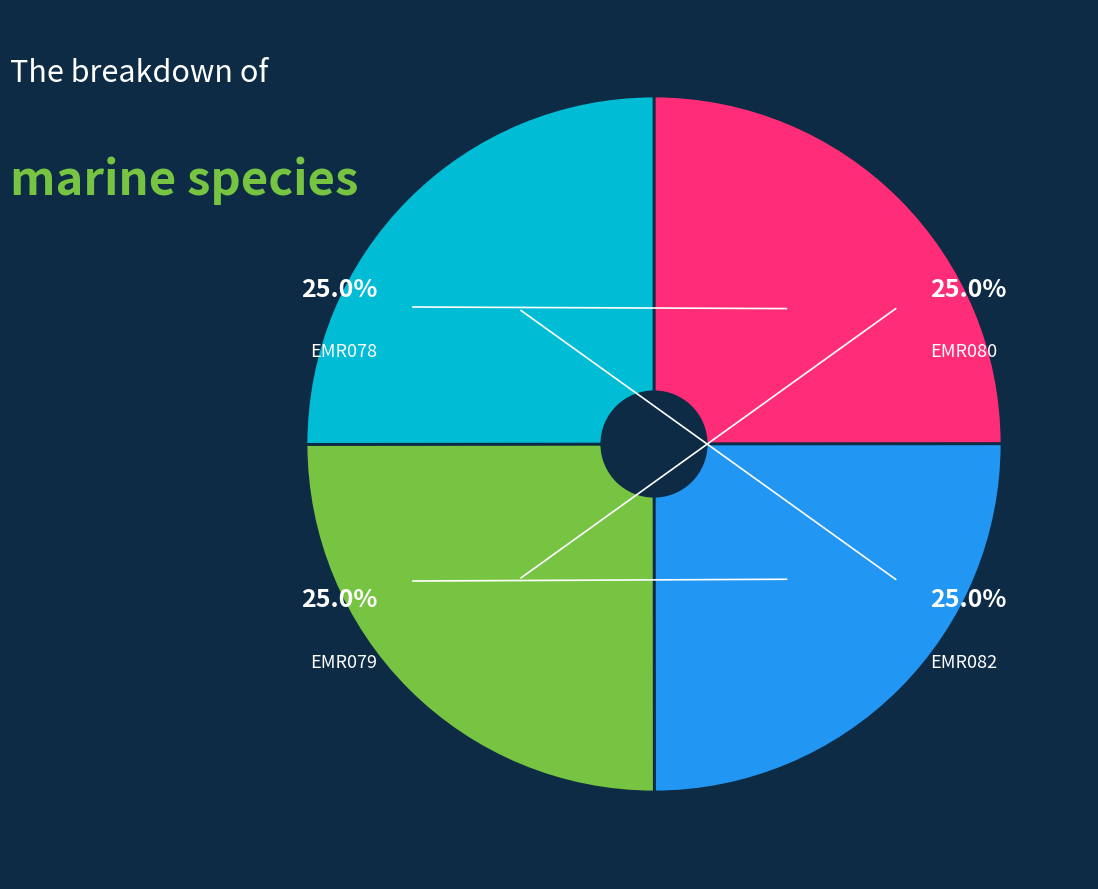

What percentage do EMR079 and EMR078 together represent?

50.0%